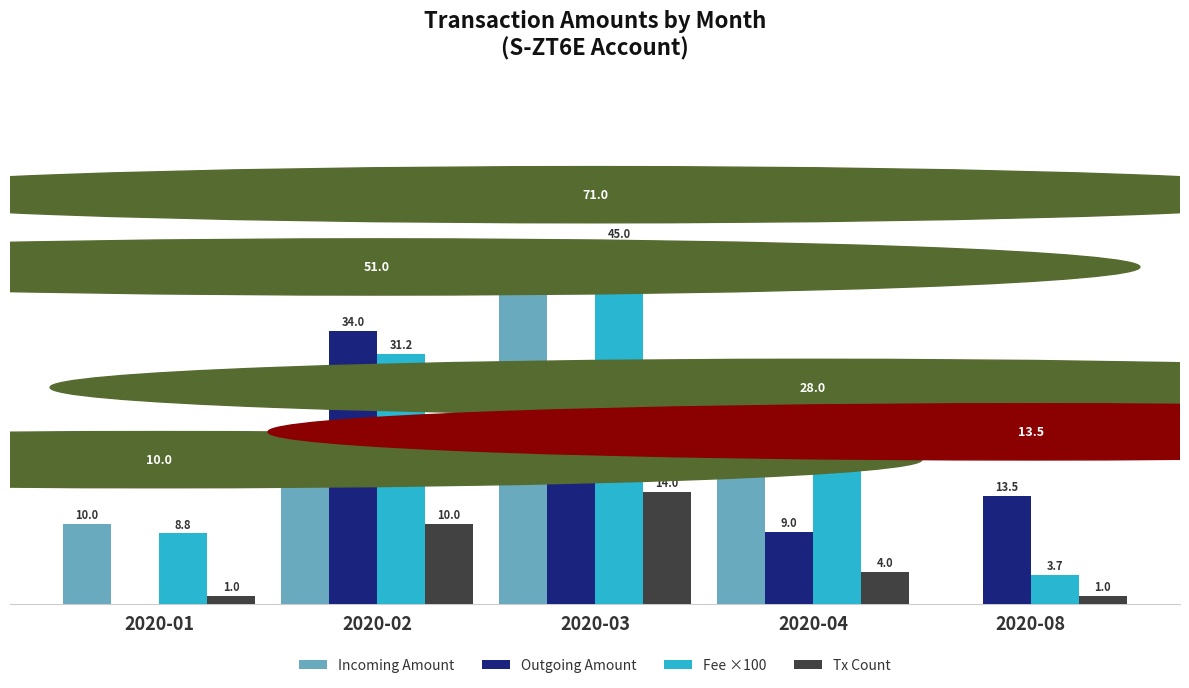

What is the average value of the Incoming Amount series?

17.8